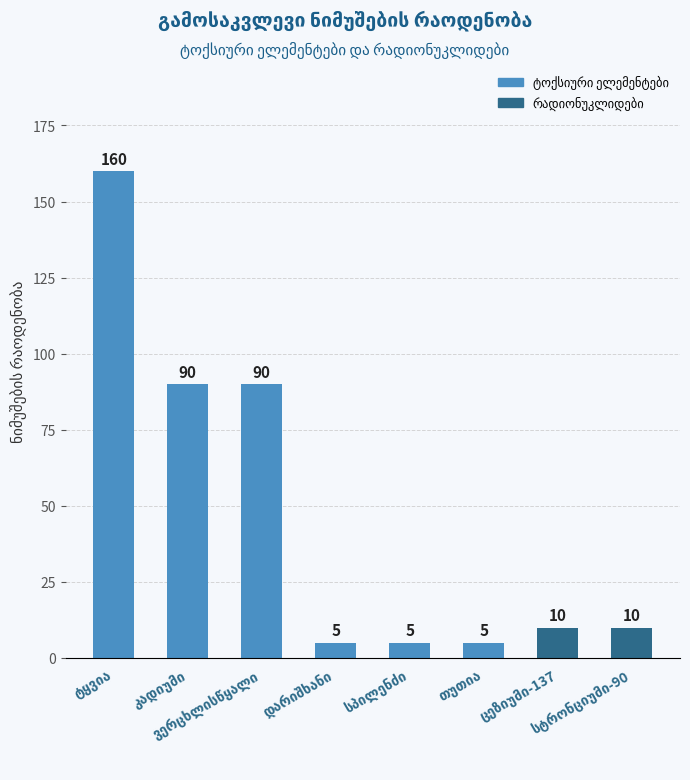

What is the maximum value shown in the chart?

160